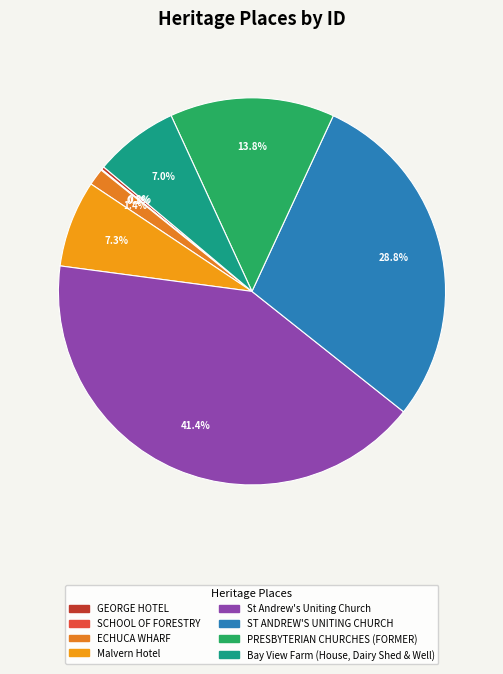

What portion of the pie excludes PRESBYTERIAN CHURCHES (FORMER)?

86.2%